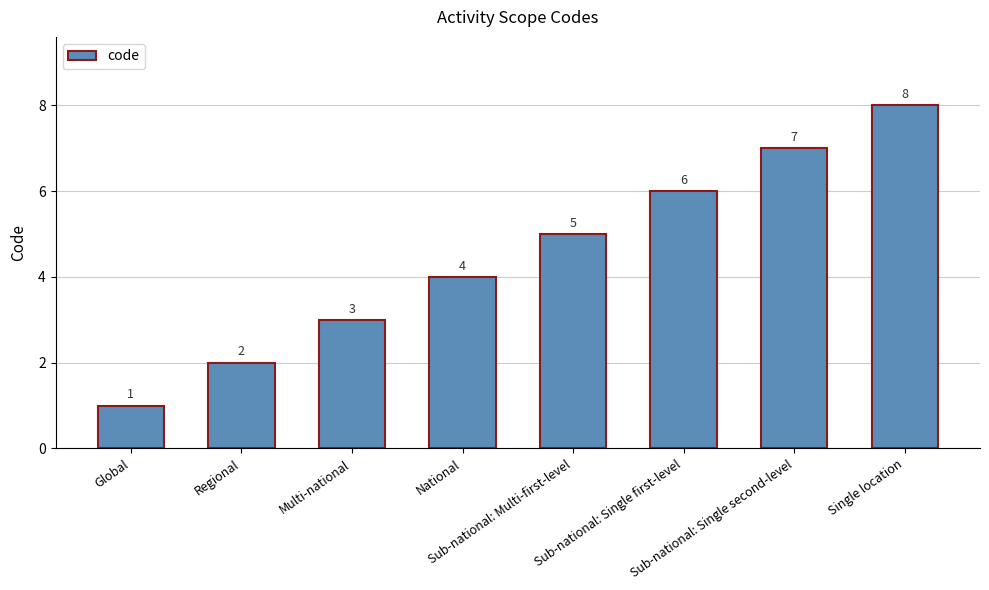

What is the difference between the values at Sub-national: Single first-level and Single location?

2